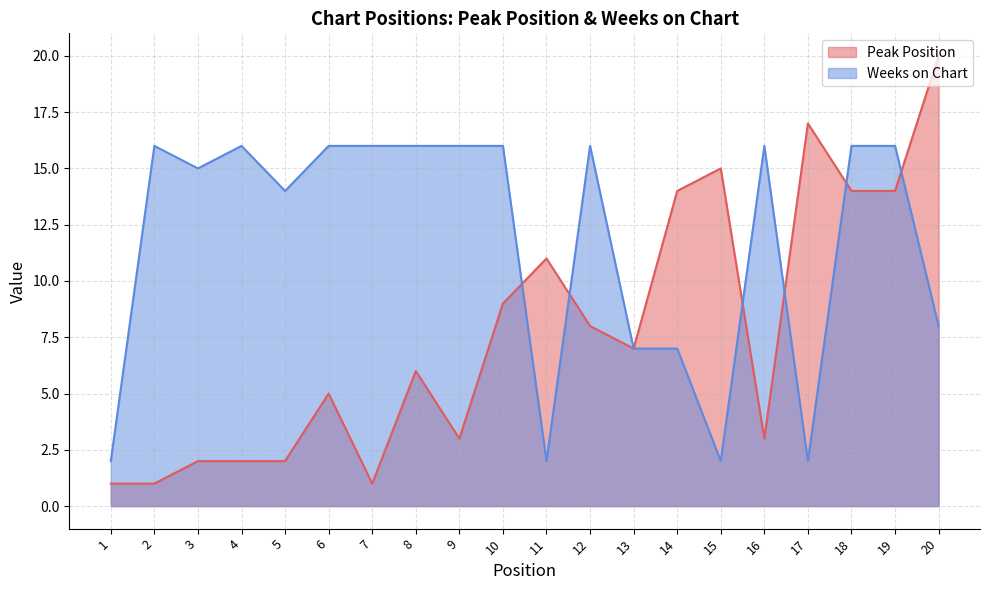

True or false: Weeks on Chart has a value of 1 at 17.

False